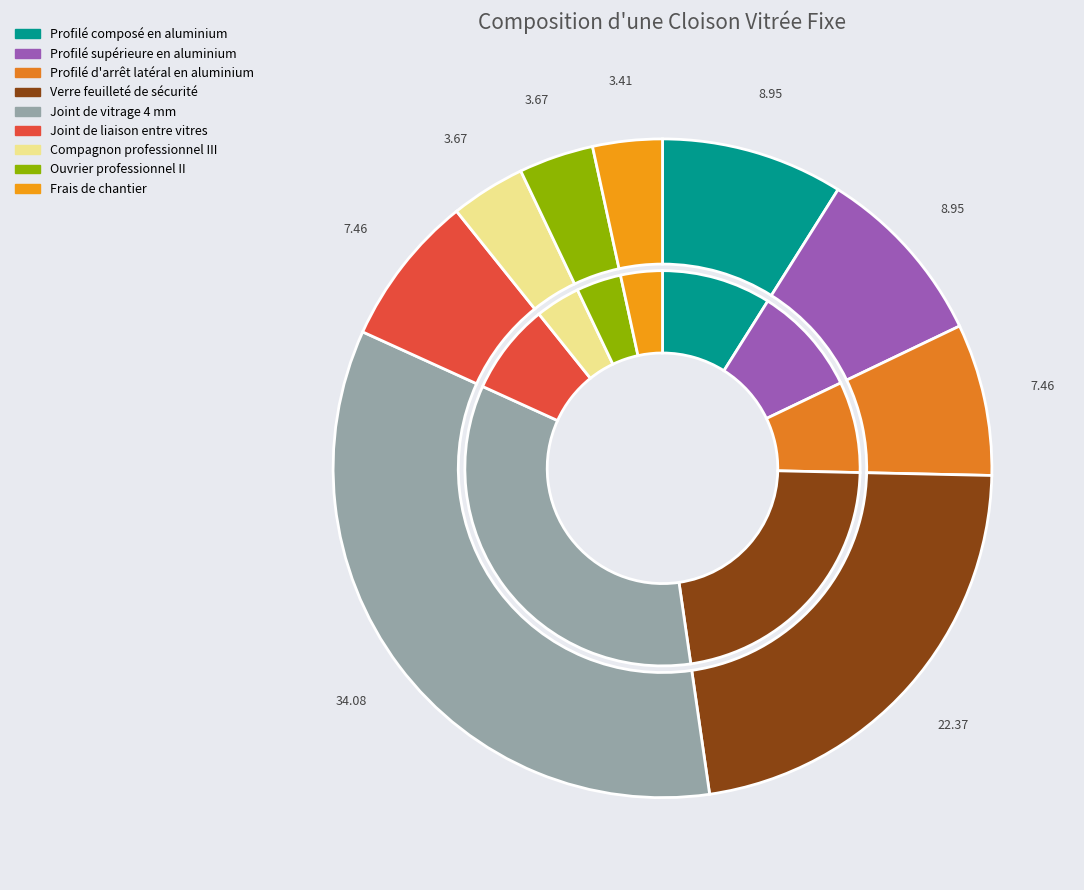

How many slices are in this pie chart?

9